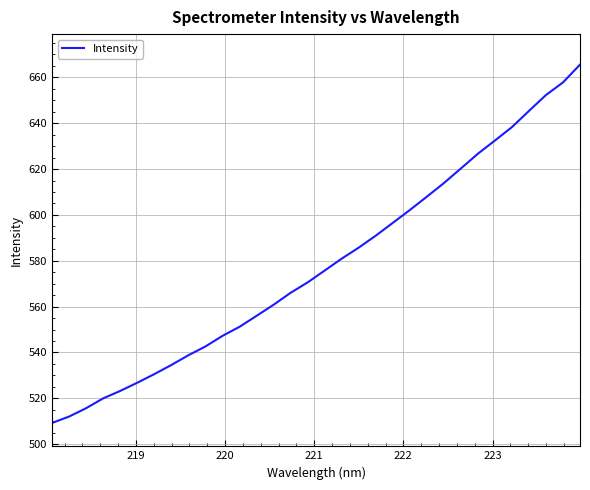

Reading right to left, transcribe all the data shown in this chart.

665.5	657.8	652.3	645.4	638.3	632.4	626.7	620.3	613.9	608.0	602.1	596.5	590.9	585.7	580.9	575.7	570.6	566.0	560.8	556.0	551.2	547.2	542.6	538.8	534.5	530.5	526.8	523.2	520.0	515.7	512.0	509.2